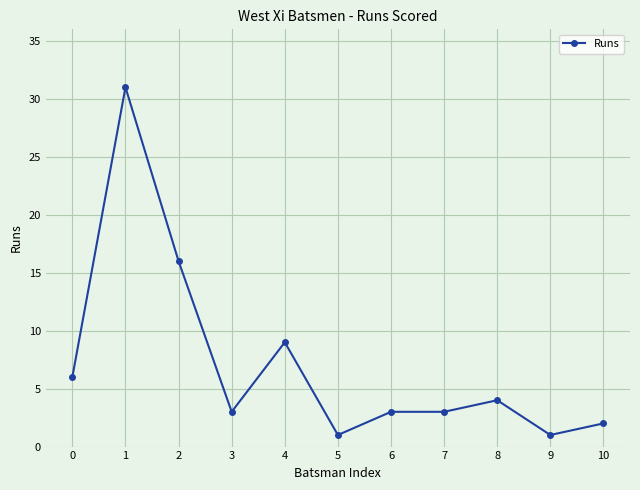

Reading left to right, list all the values displayed in this chart.

6	31	16	3	9	1	3	3	4	1	2